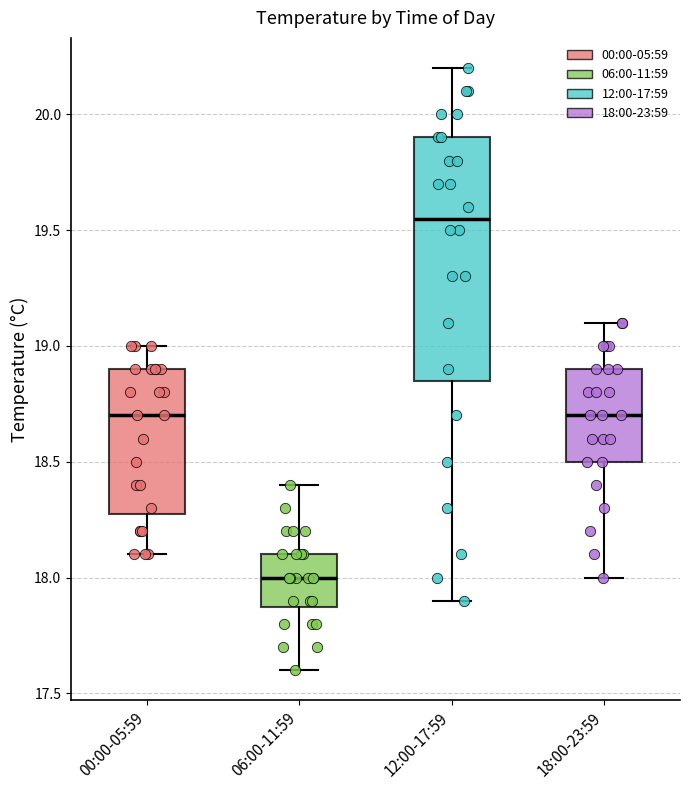

Reading left to right, transcribe this box plot: for each box, give where its median line is, the range the box spans, and where its two whiskers end, as read against the y-axis. The values are not printed on the chart, so give them approximately, as read against the axis.

00:00-05:59: median 18.70, box 18.30 to 18.90, whiskers 18.10 to 19.00
06:00-11:59: median 18.00, box 17.90 to 18.10, whiskers 17.60 to 18.40
12:00-17:59: median 19.55, box 18.85 to 19.90, whiskers 17.90 to 20.20
18:00-23:59: median 18.70, box 18.50 to 18.90, whiskers 18.00 to 19.10